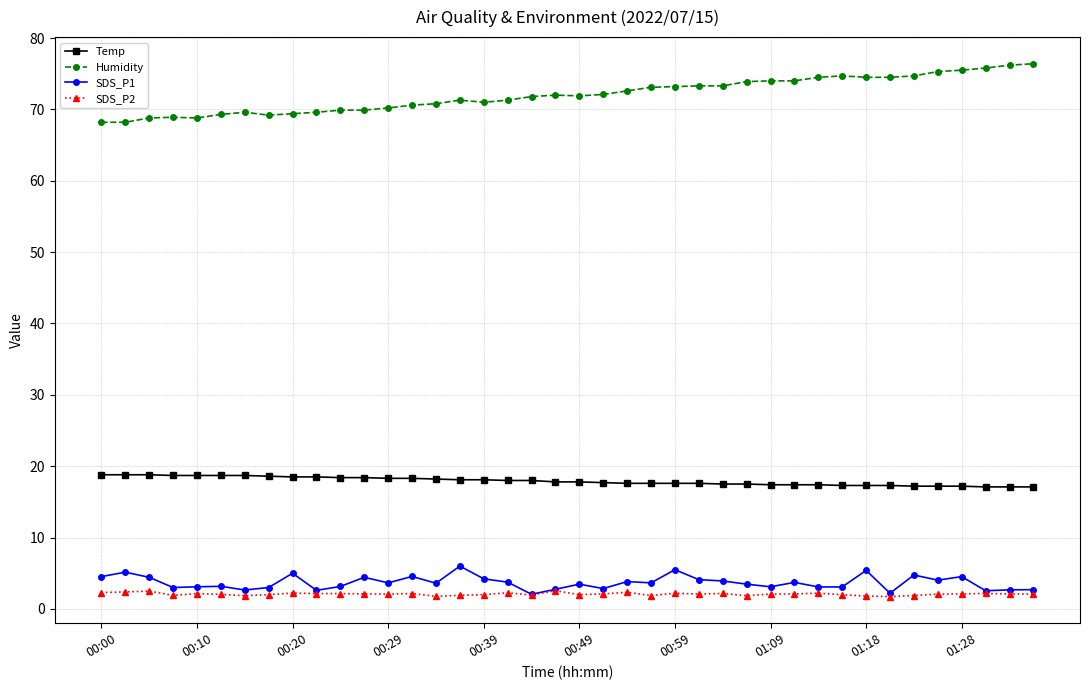

List the series in order of their peak value, lowest first.

SDS_P2, SDS_P1, Temp, Humidity